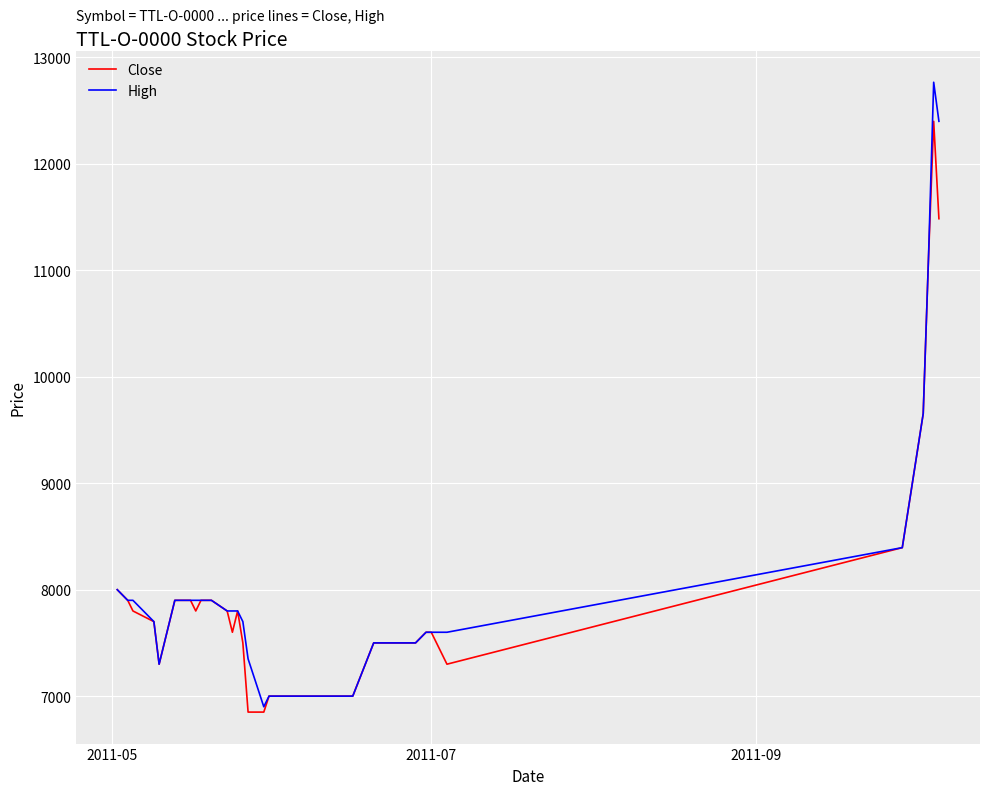

Which series has the largest range (max minus min)?

High